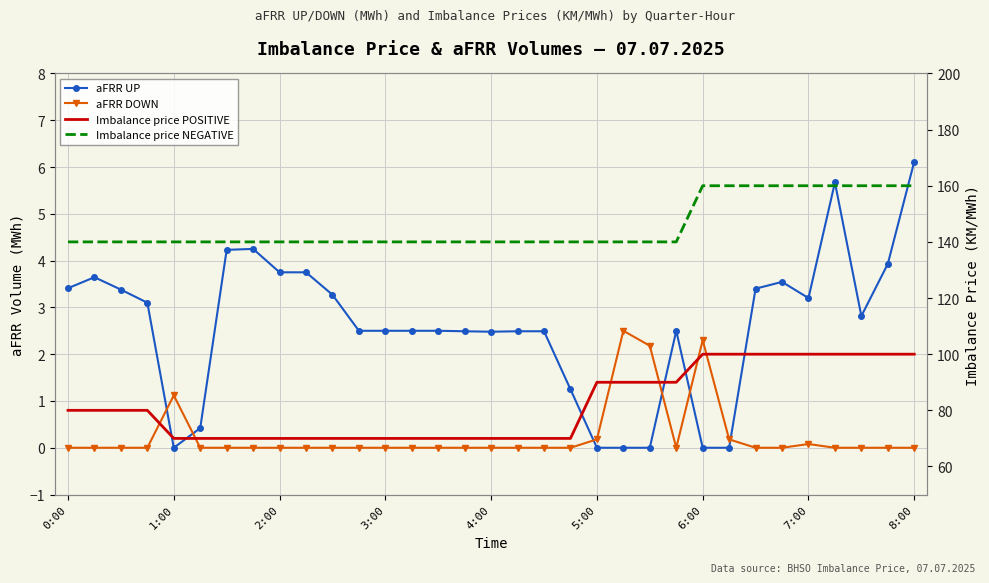

Count the number of data series in this chart.

4